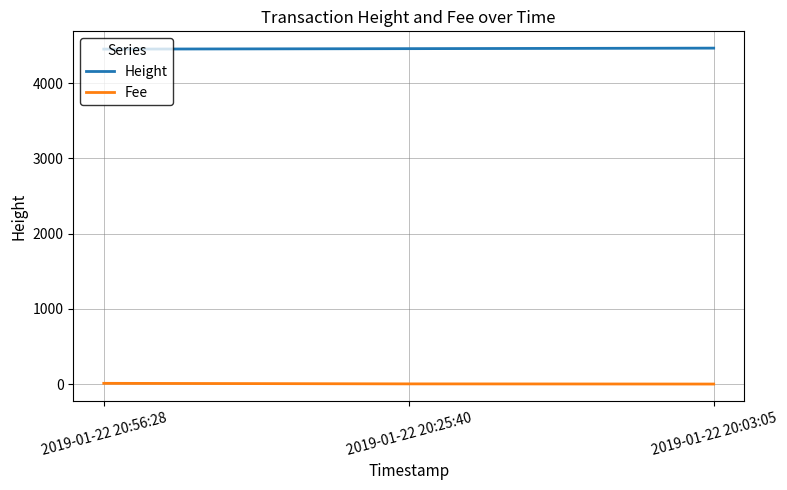

What is the difference between the highest and lowest values at 2019-01-22 20:25:40?

4454.7